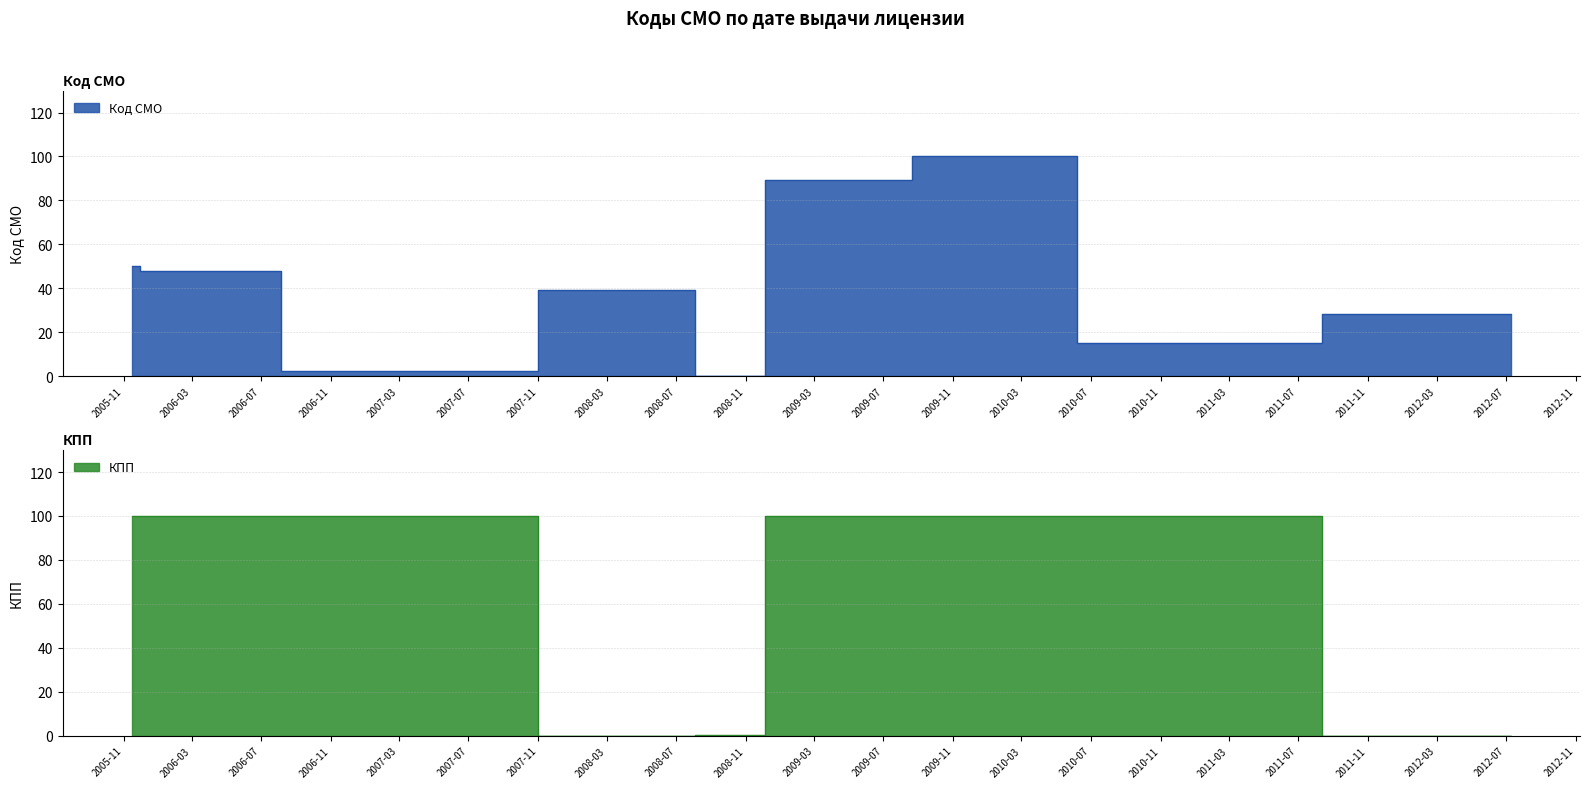

At which category is the sum across all series the highest?

2010-02-26